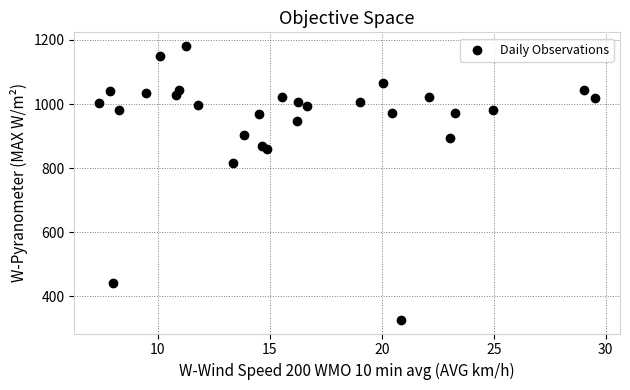

What Y value in the scatter plot is closest to 754?

817.5